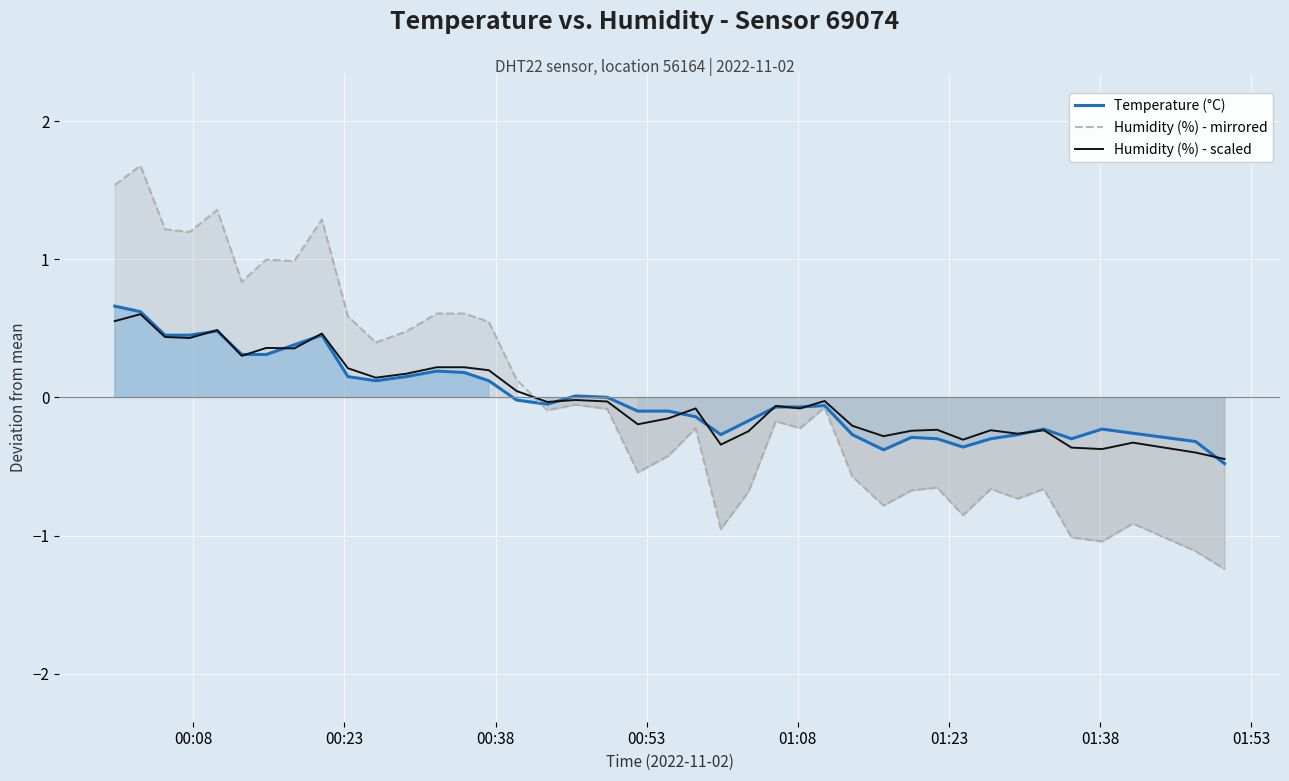

True or false: Humidity (%) - scaled and Temperature (°C) cross at least once.

True